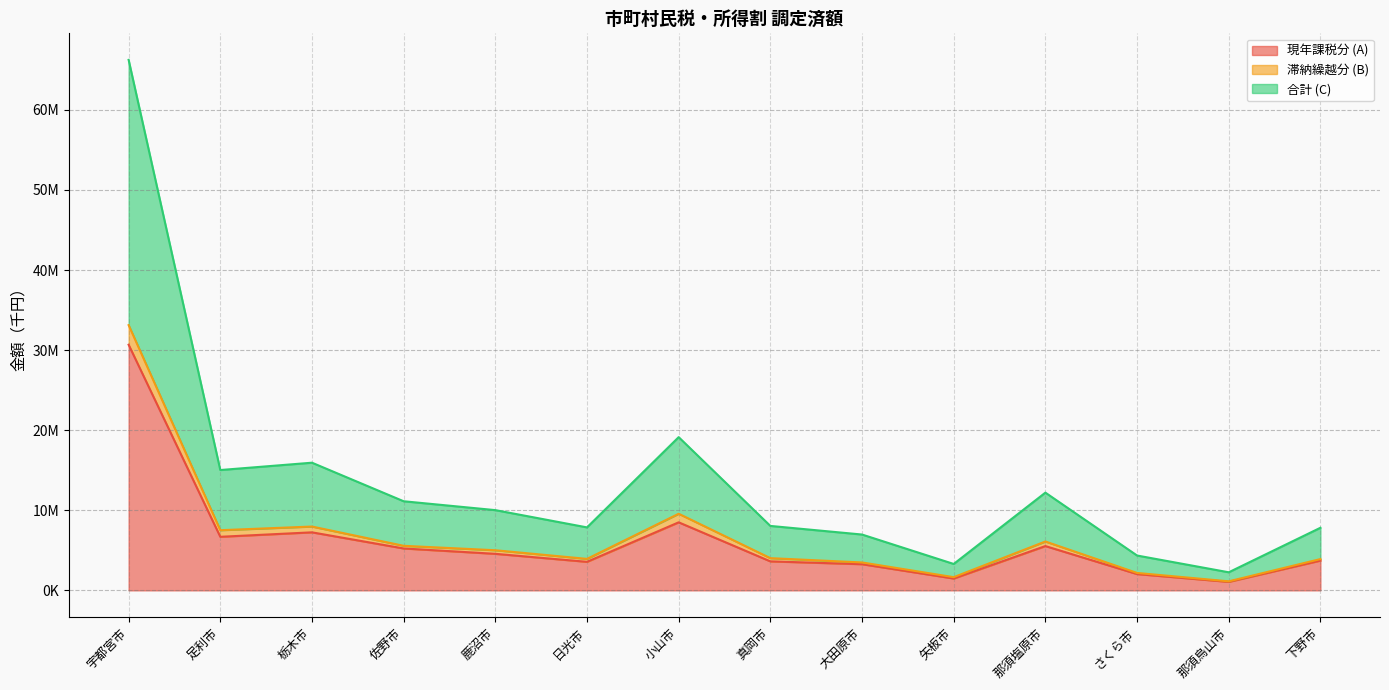

Which series has the largest total across all categories?

合計 (C)